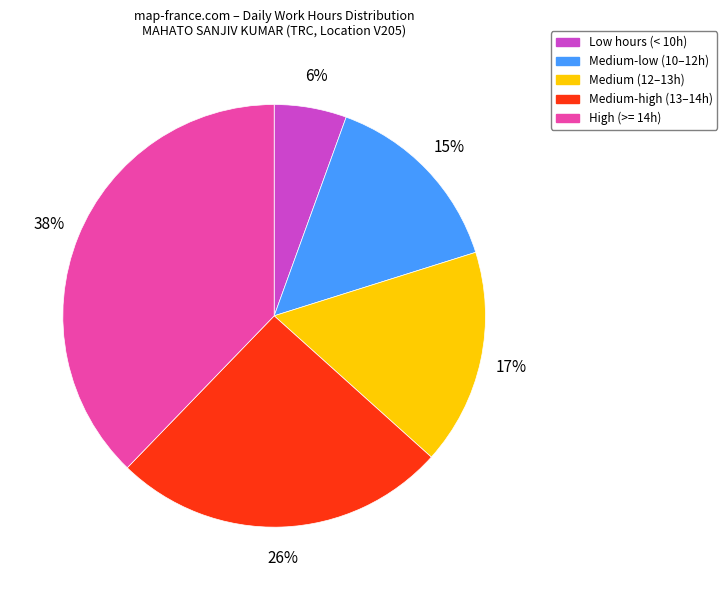

Count the number of slices in the pie.

5